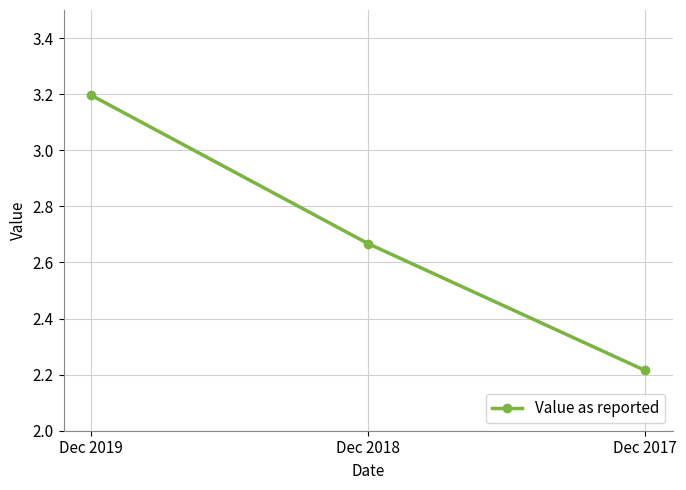

Does the chart have visible grid lines?

Yes